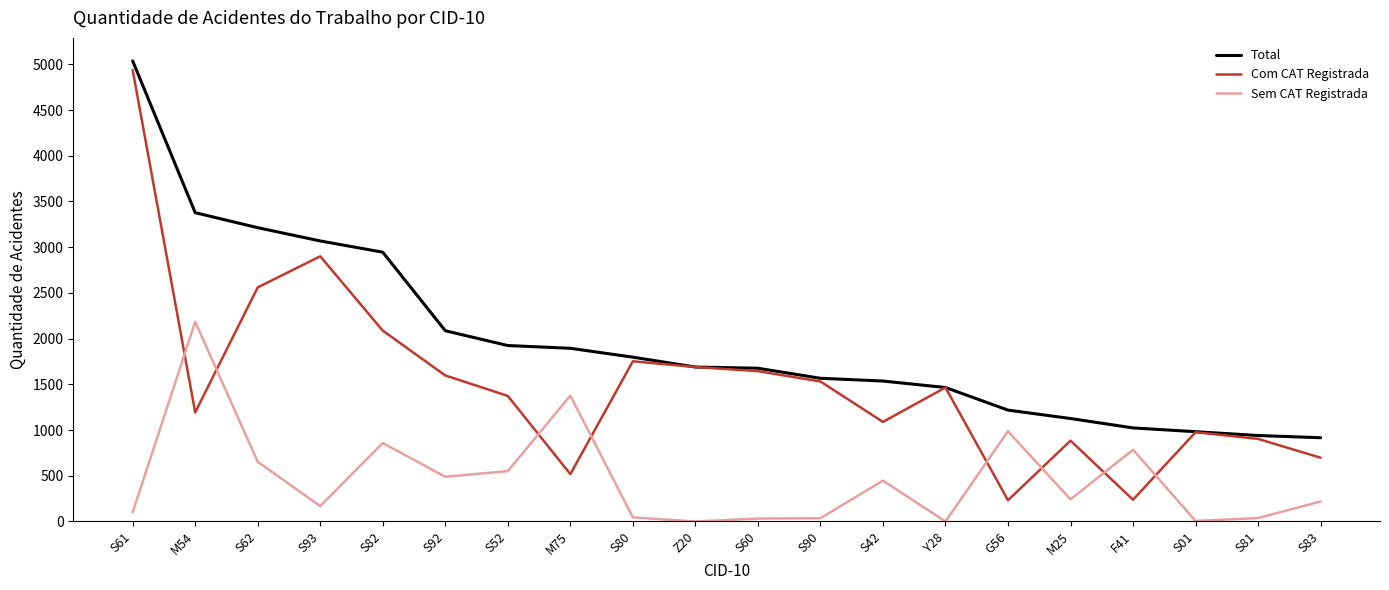

Rank the series by their average value, from lowest to highest.

Sem CAT Registrada, Com CAT Registrada, Total